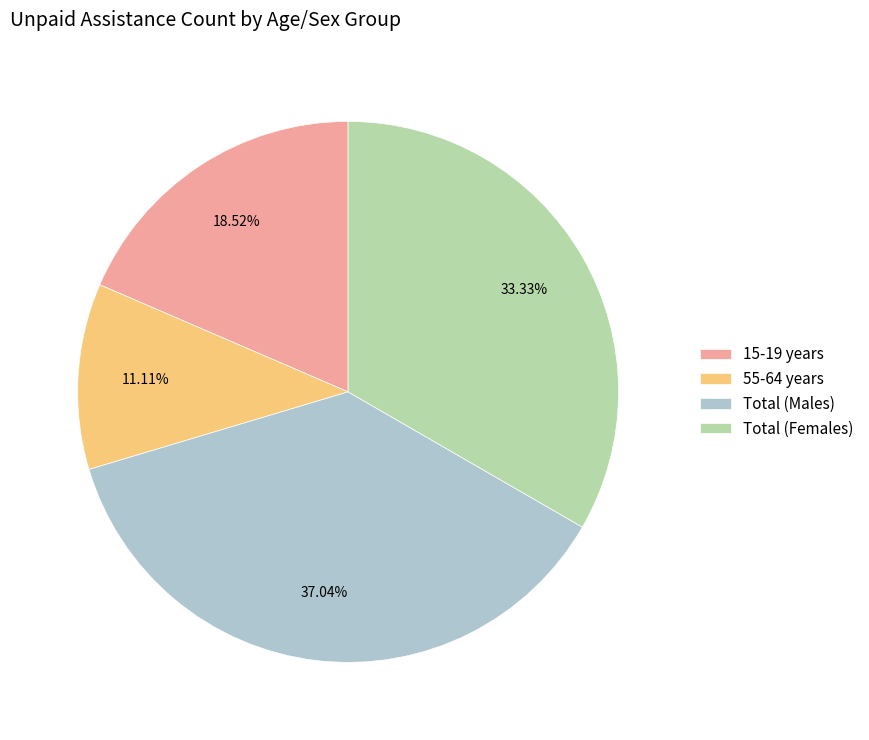

Which category has the biggest portion of the pie?

Total (Males)